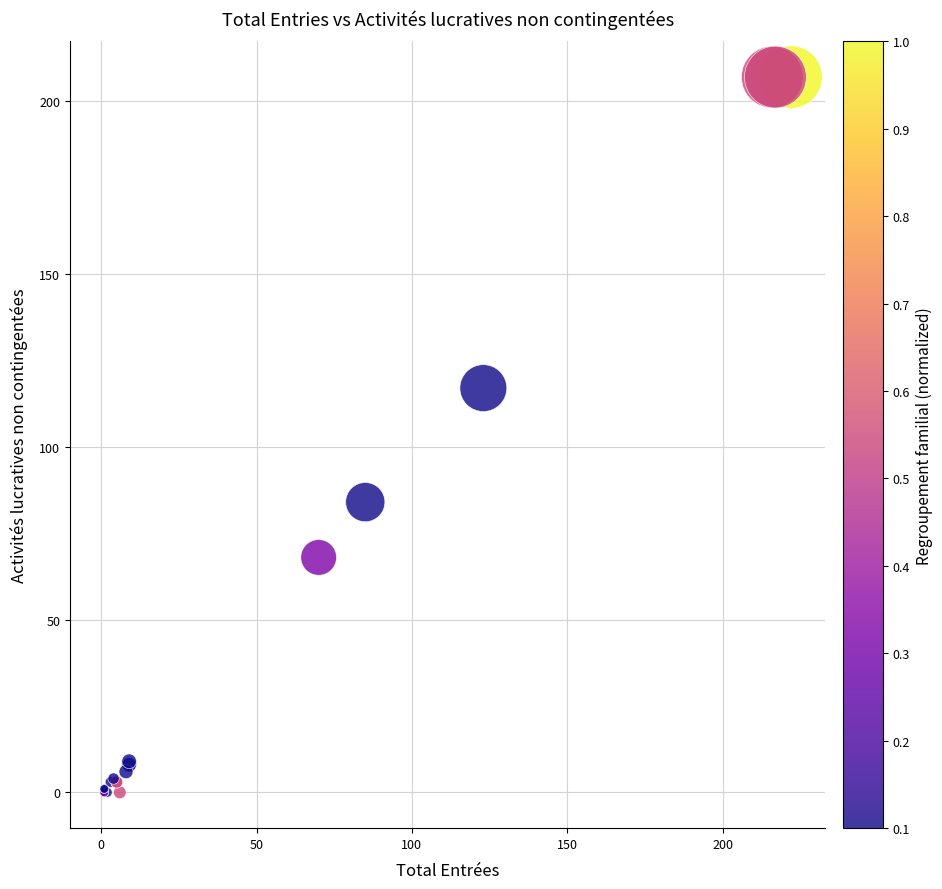

What Y value in the scatter plot is closest to 103?

117